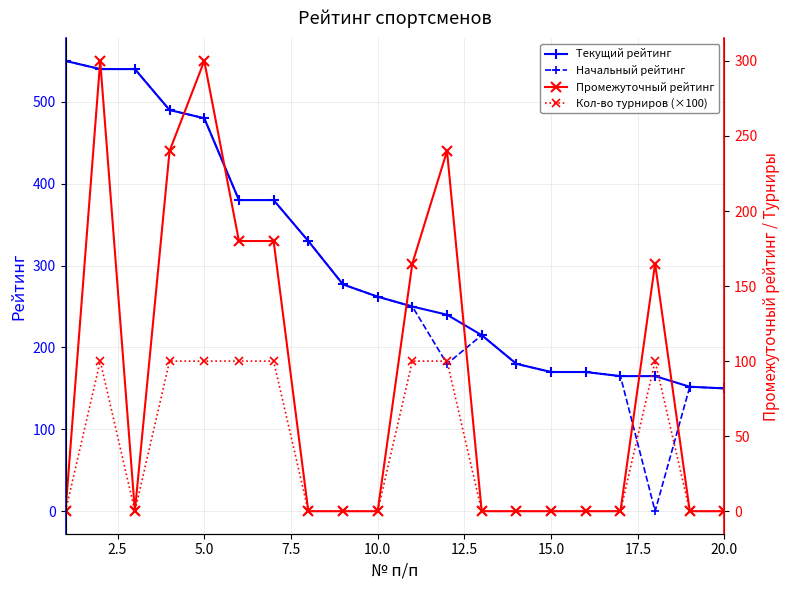

What is the difference between the maximum and minimum values in the Кол-во турниров (×100) series?

100